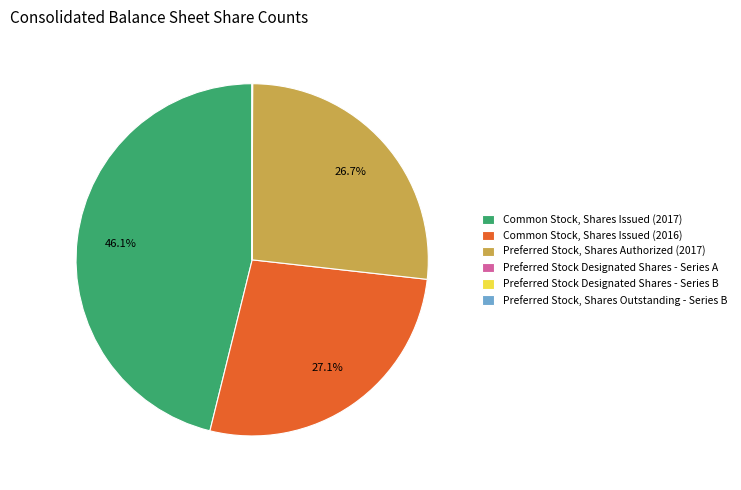

What is the largest slice in the pie chart?

Common Stock, Shares Issued (2017)